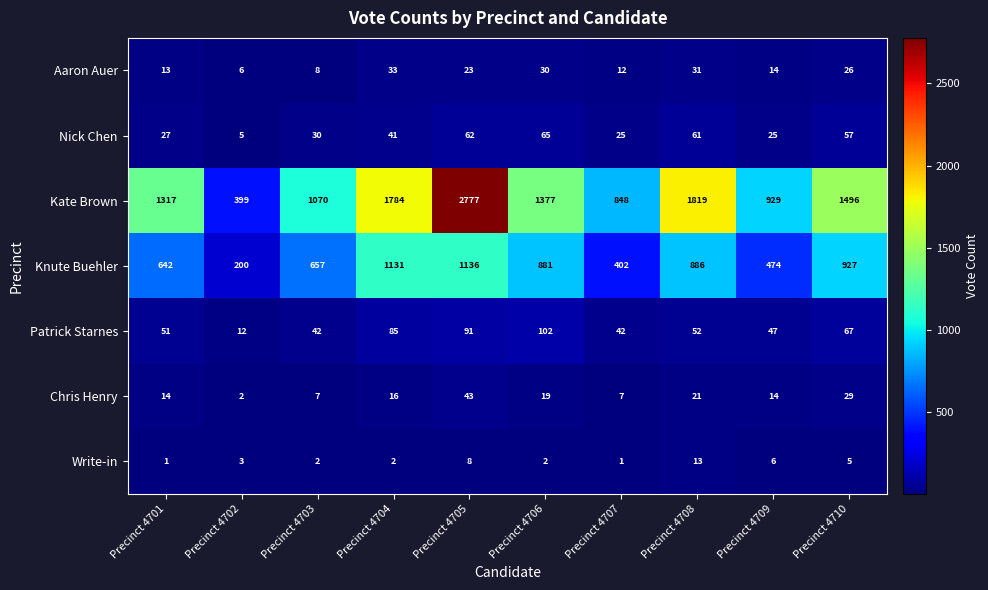

Which category has the highest value in the Nick Chen series?

Precinct 4706